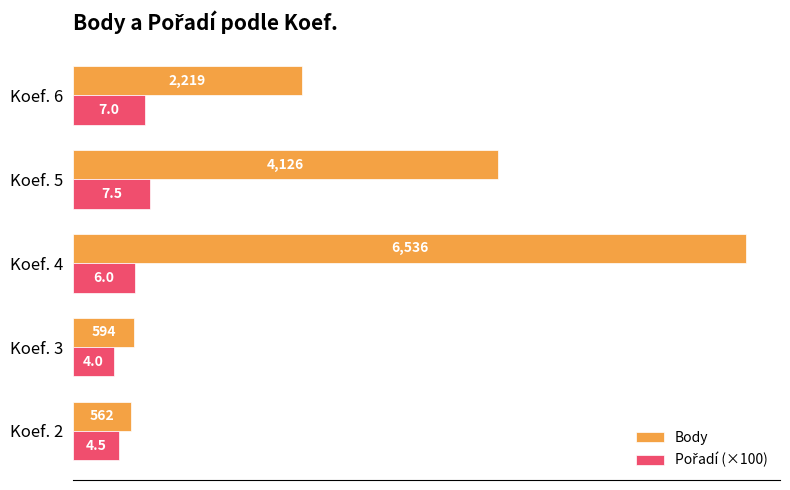

What is the smallest value displayed?

400